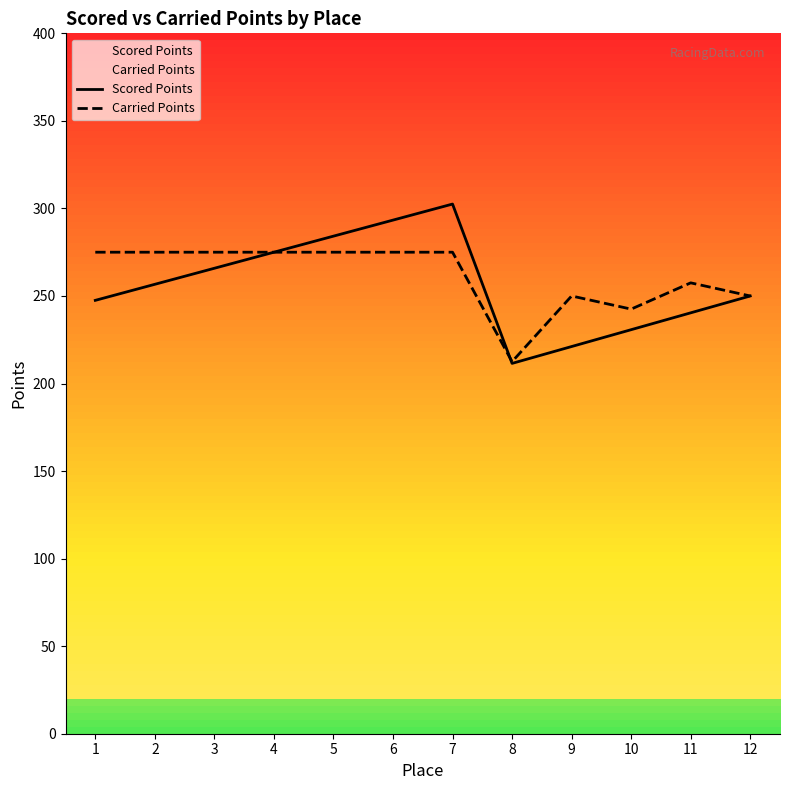

What is the sum of all Carried Points values?

3137.5